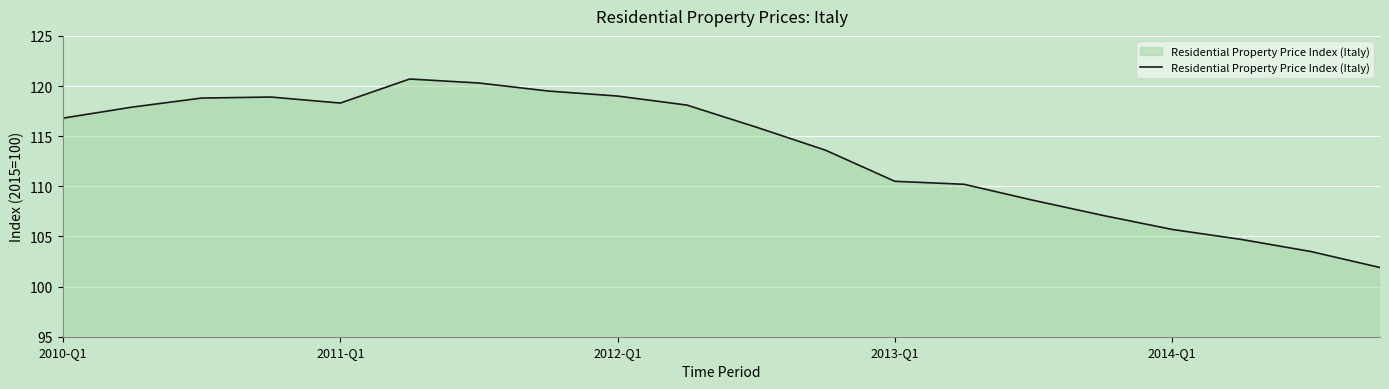

What is the smallest value displayed?

101.9